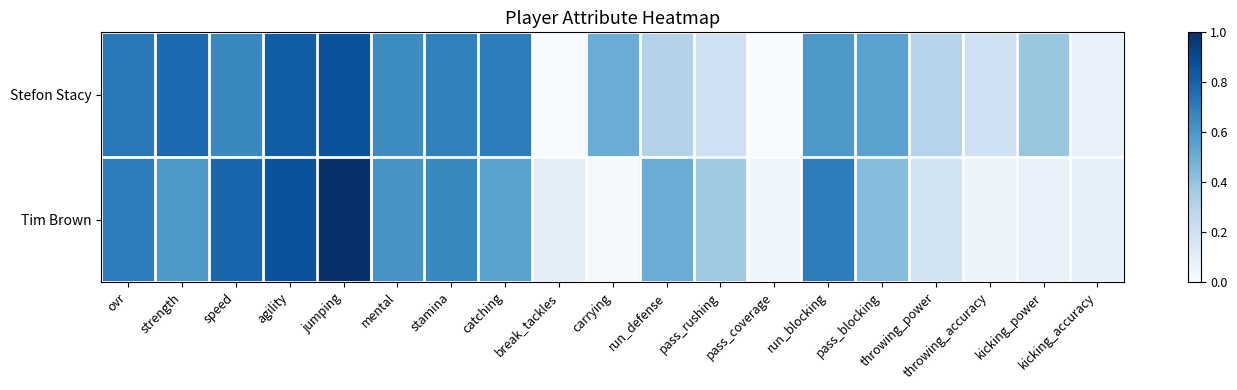

At which category is the sum across all series the highest?

jumping